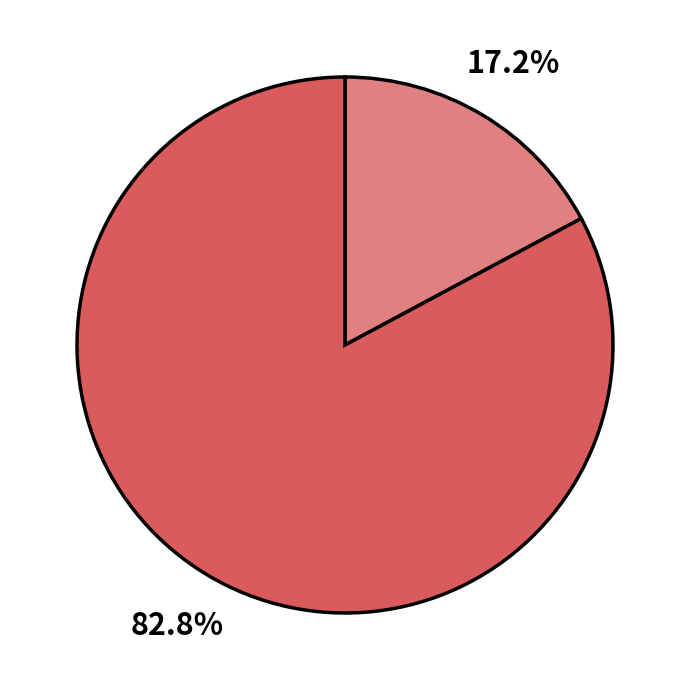

Is there any slice that represents more than half of the pie?

Yes